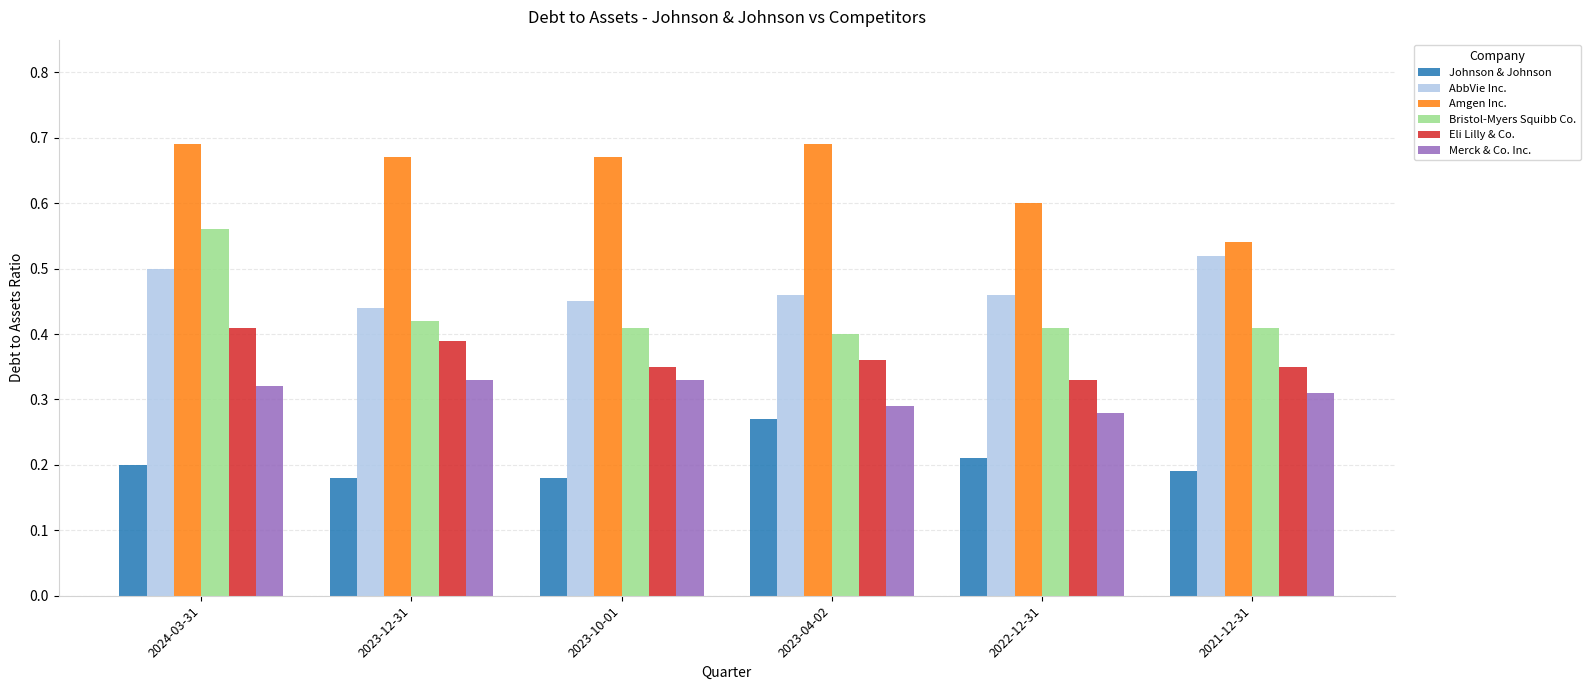

Between 2023-12-31 and 2023-10-01, which series saw the biggest shift?

Eli Lilly & Co.